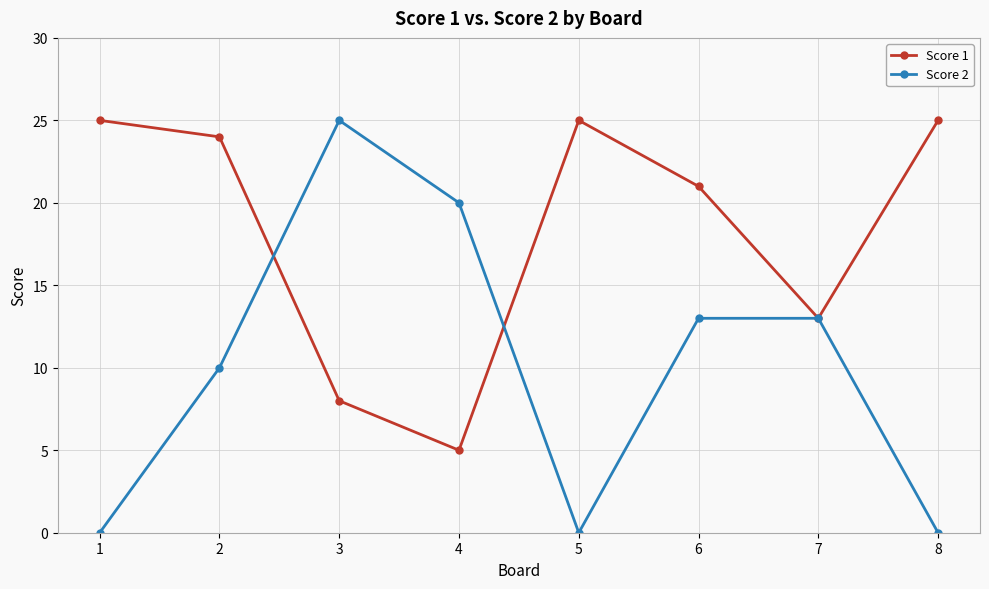

Which series has the largest total across all categories?

Score 1